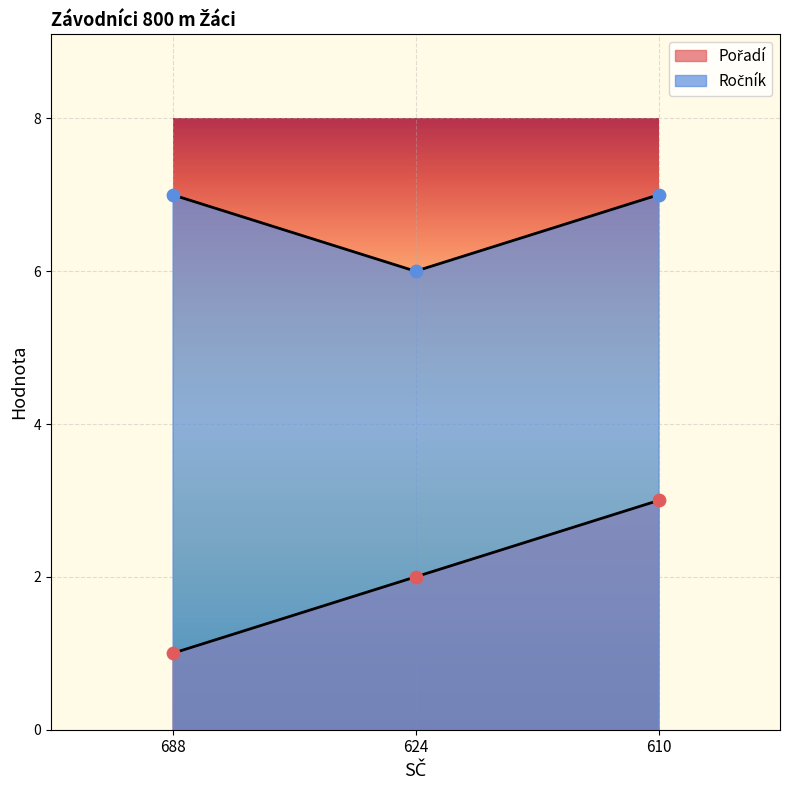

What is the total value across all series at 624?

8